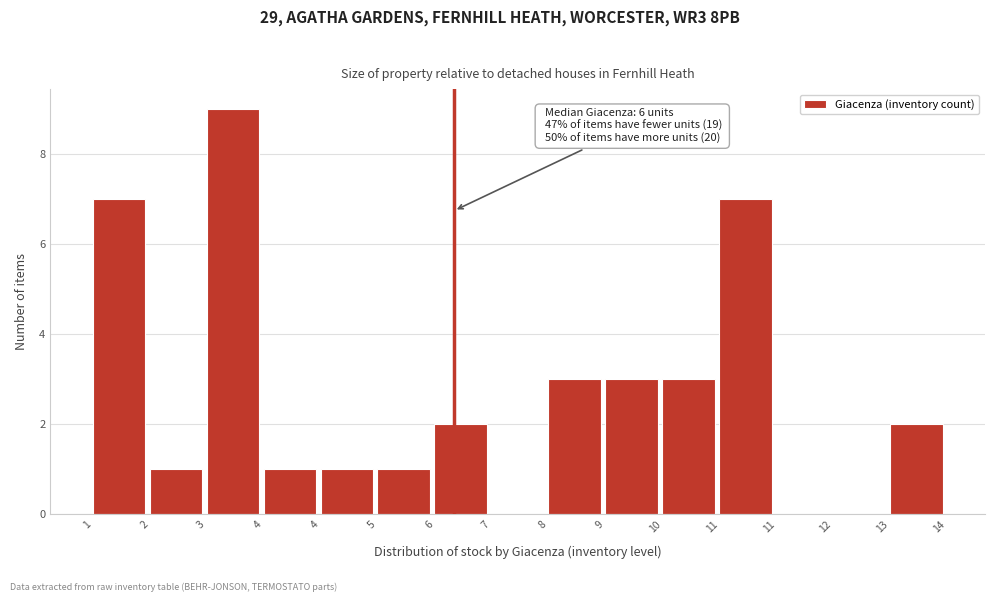

How many data points does each series have?

15